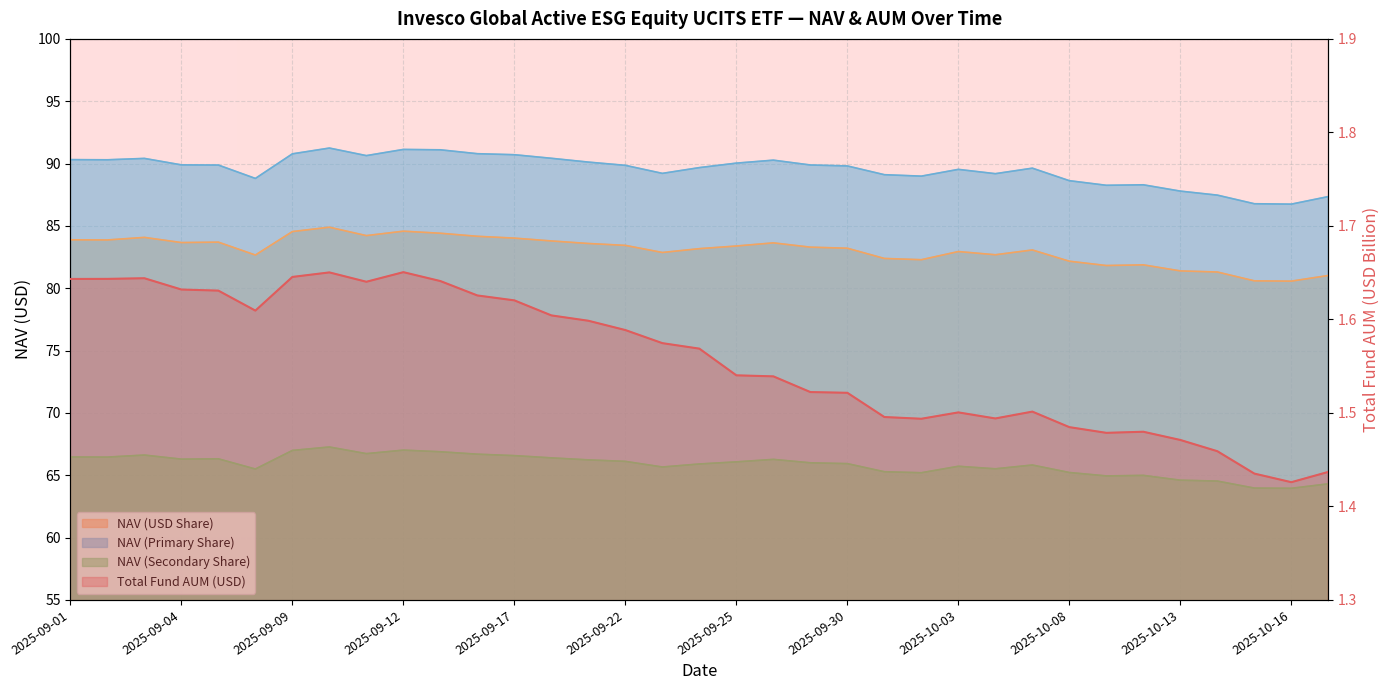

List the series in order of their peak value, highest first.

NAV (Primary Share), NAV (USD Share), NAV (Secondary Share), Total Fund AUM (USD)